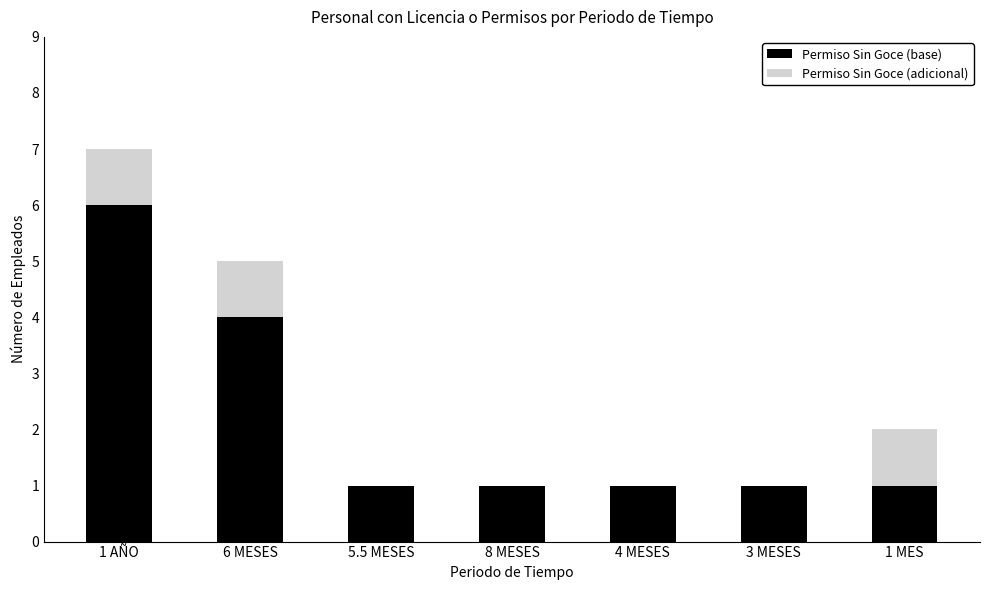

What is the sum of all Permiso Sin Goce (base) values?

15